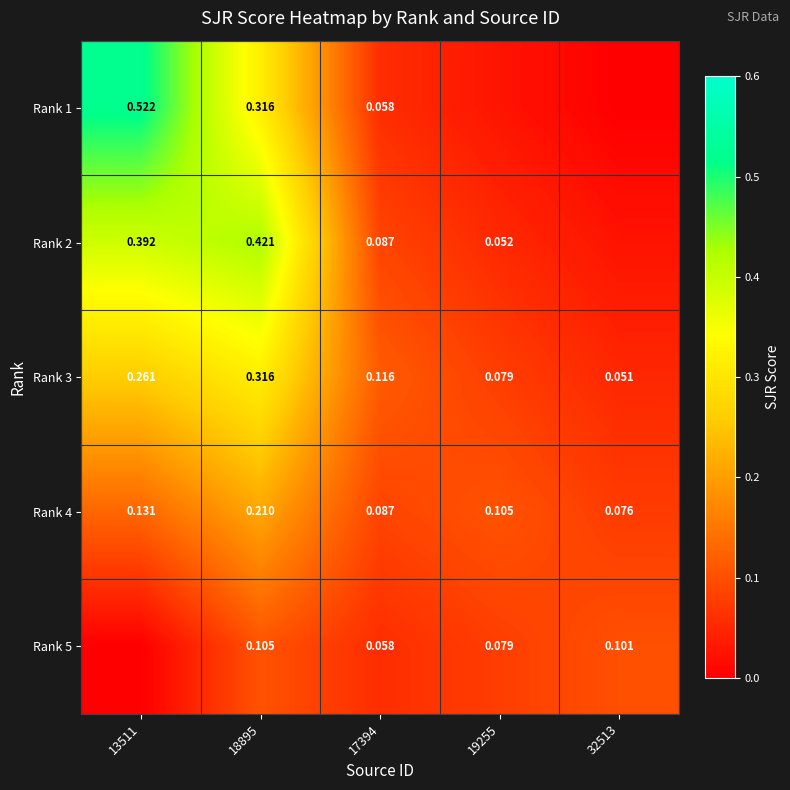

How many categories are shown in the chart?

5